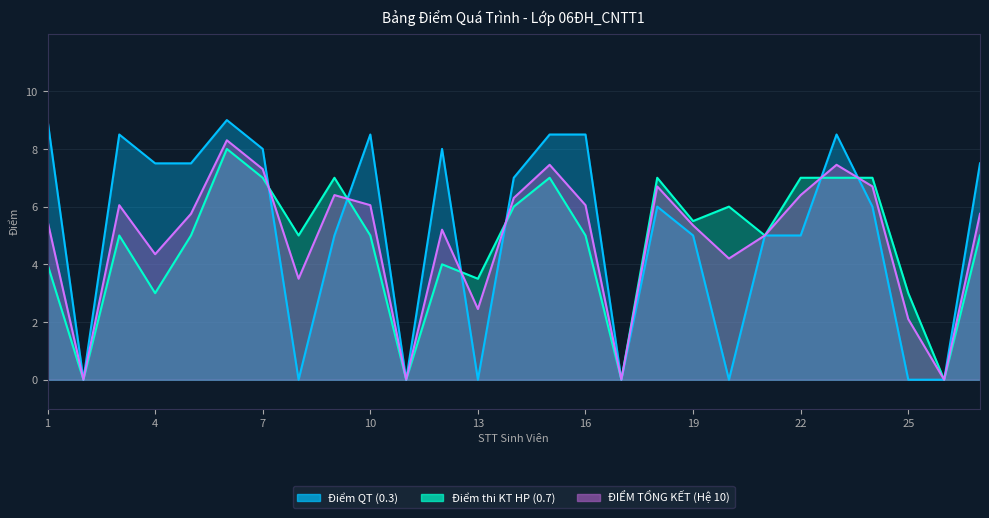

How many series are shown in this chart?

3